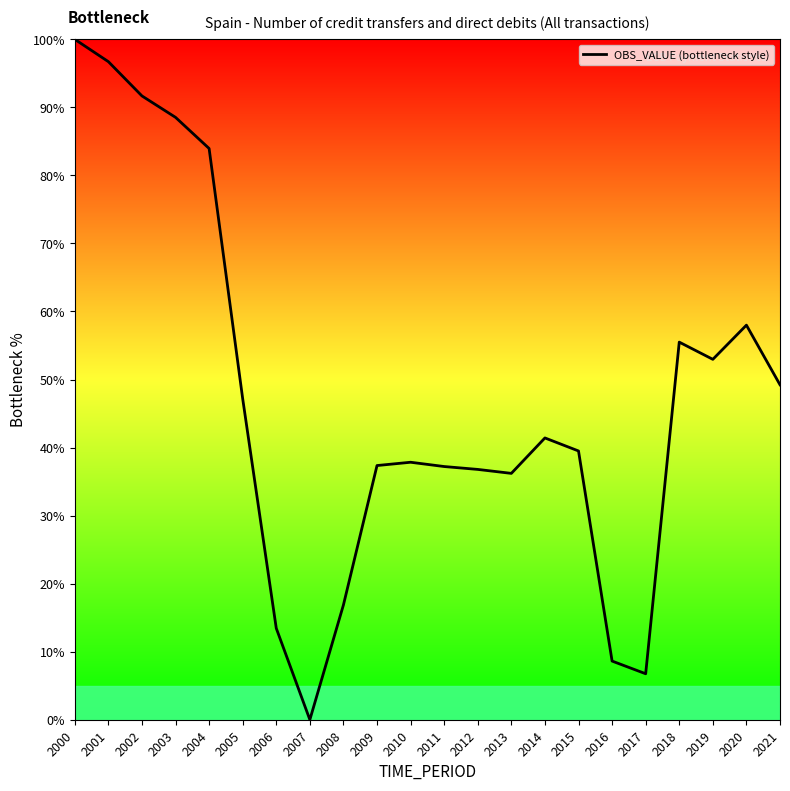

The value at 2015 is 64.4. True or false?

False